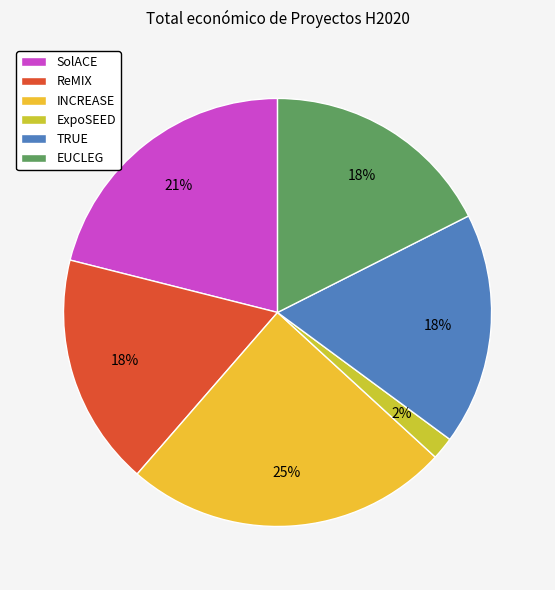

What percentage is the INCREASE slice, to the nearest percent?

25%